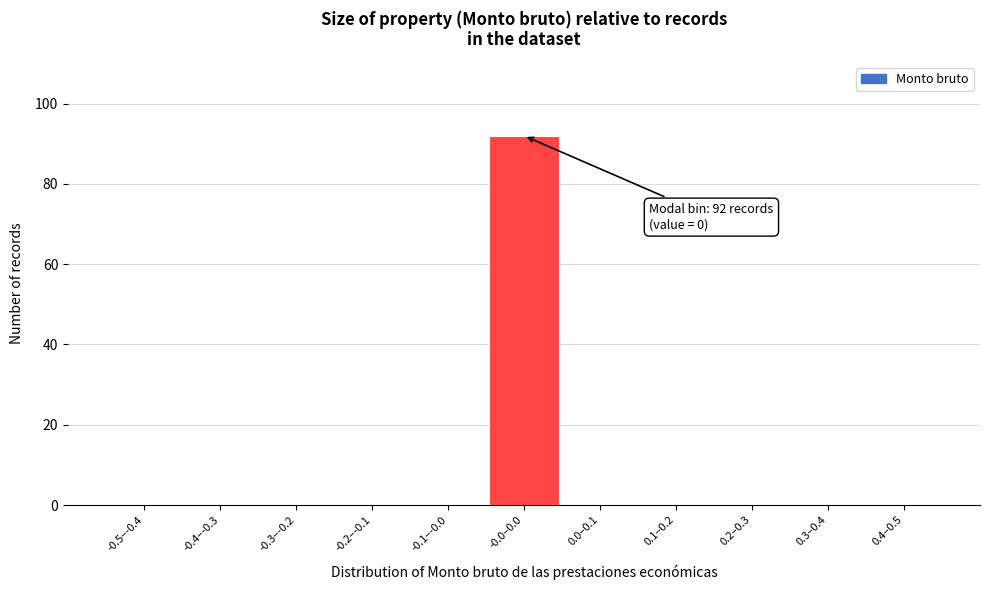

Reading left to right, transcribe all the data shown in this chart.

-0.5–-0.4=0	-0.4–-0.3=0	-0.3–-0.2=0	-0.2–-0.1=0	-0.1–-0.0=0	-0.0–0.0=92	0.0–0.1=0	0.1–0.2=0	0.2–0.3=0	0.3–0.4=0	0.4–0.5=0